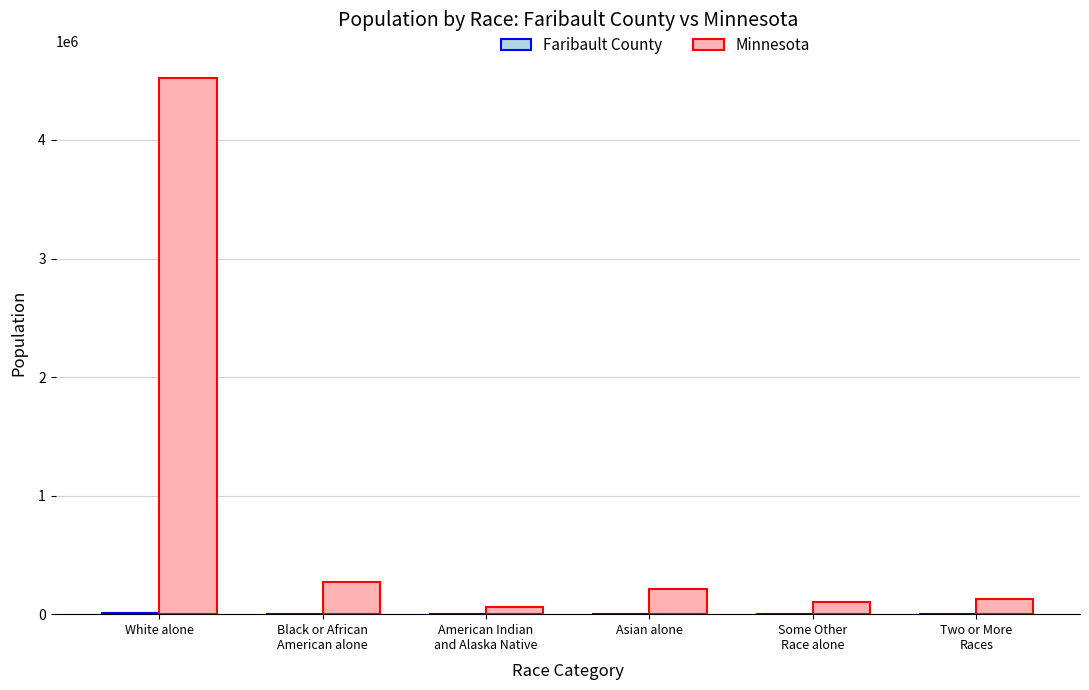

What is the spread (max minus min) of values at Black or African
American alone?

274365